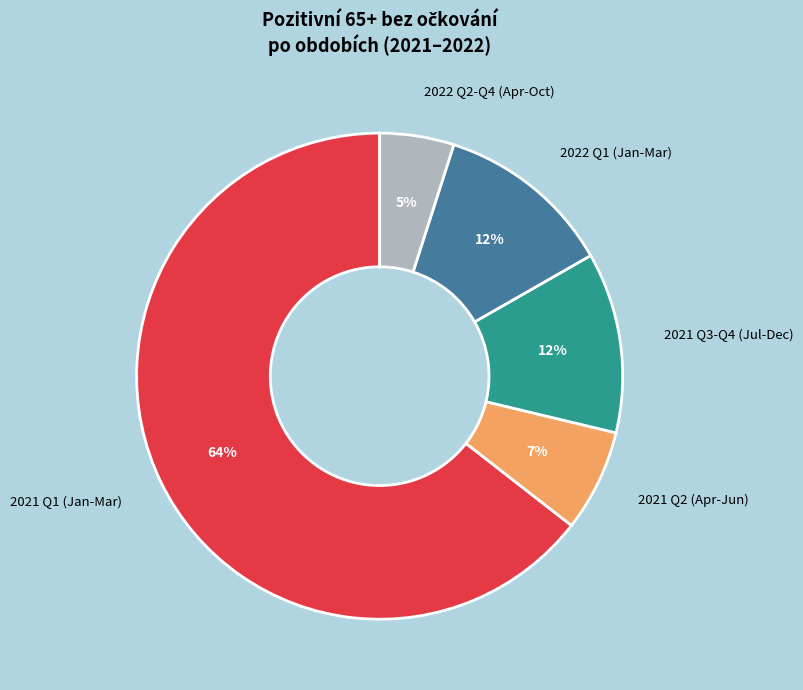

Is the sum of 2021 Q2 (Apr-Jun) and 2022 Q1 (Jan-Mar) greater than half?

No